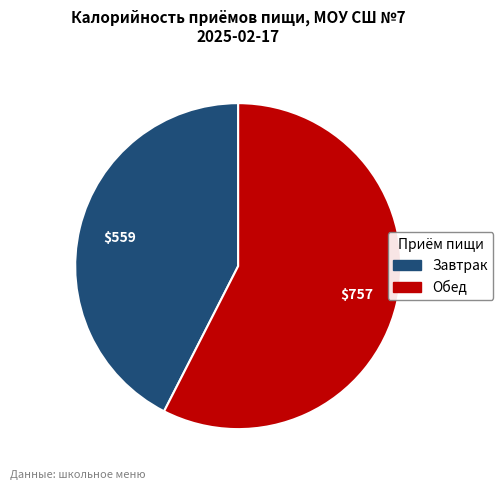

What is the ratio of the value at Обед to the value at Завтрак?

1.4